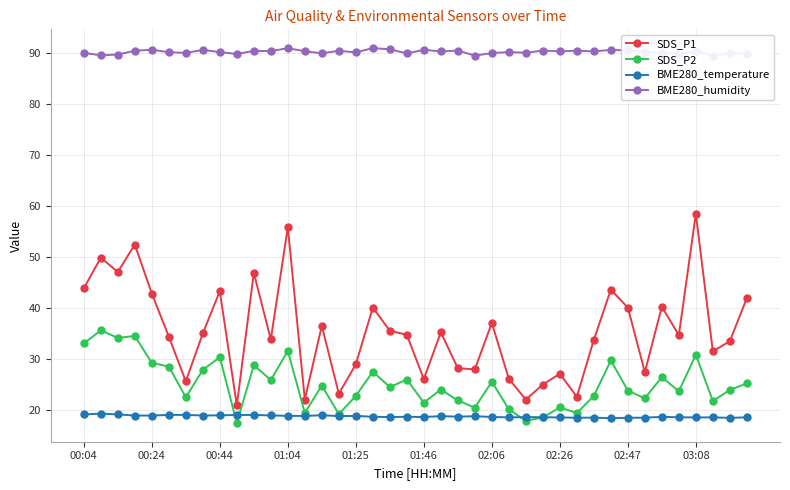

Which has a higher value, 00:04 or 29?

00:04